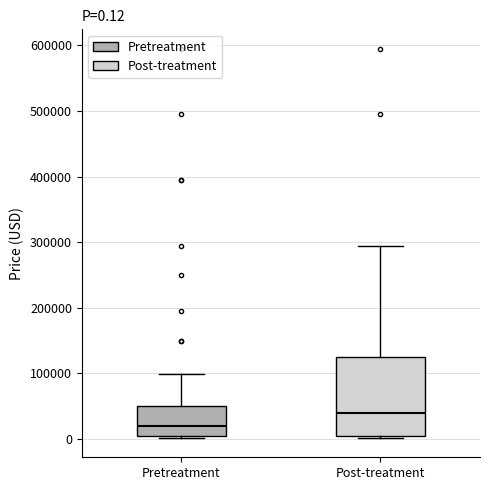

Which box is the tallest, from its lower edge to its upper edge?

Post-treatment